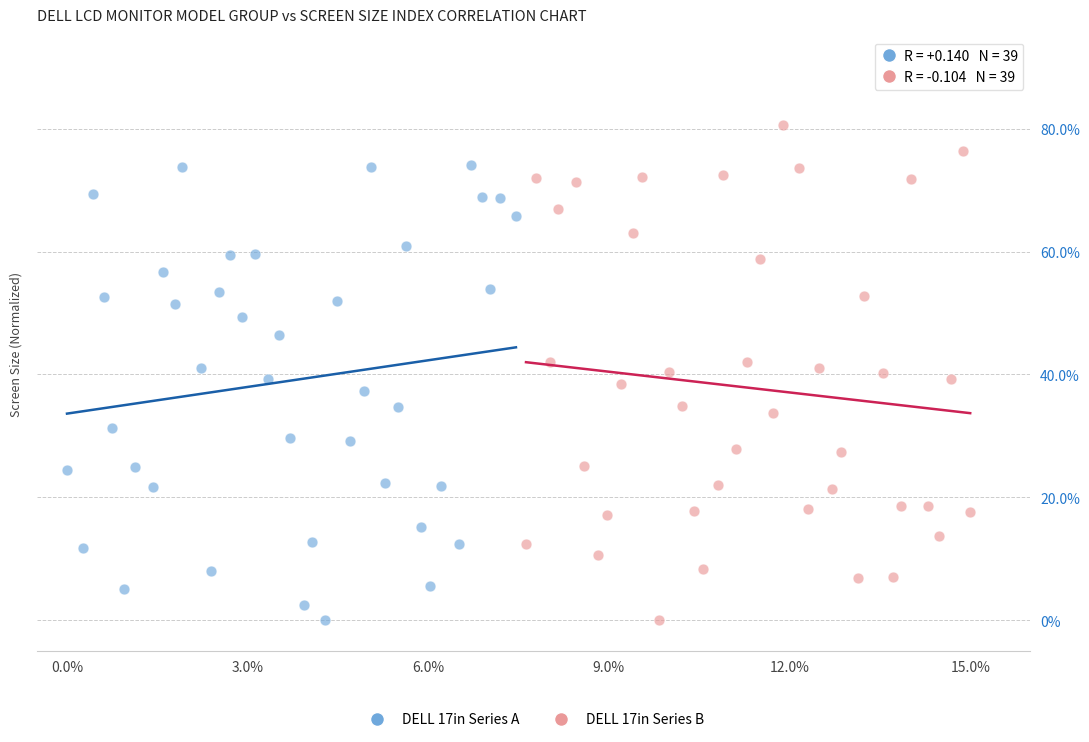

Which series reaches the maximum Y coordinate?

DELL 17in Series B